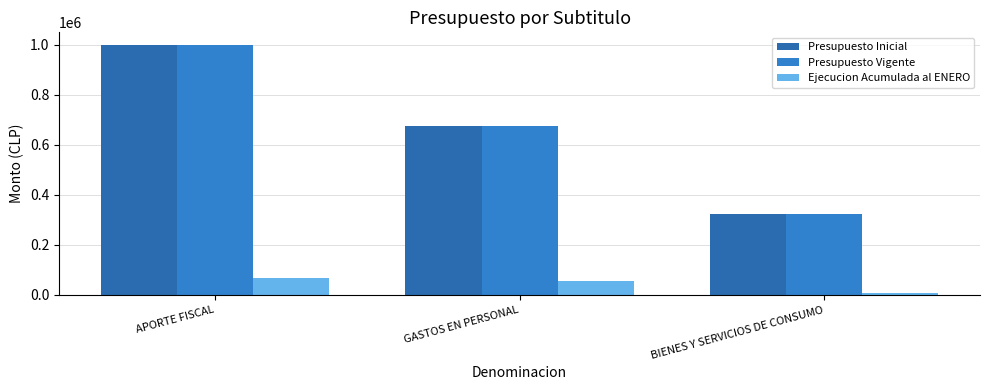

How many values in the Ejecucion Acumulada al ENERO series are below 56990?

1